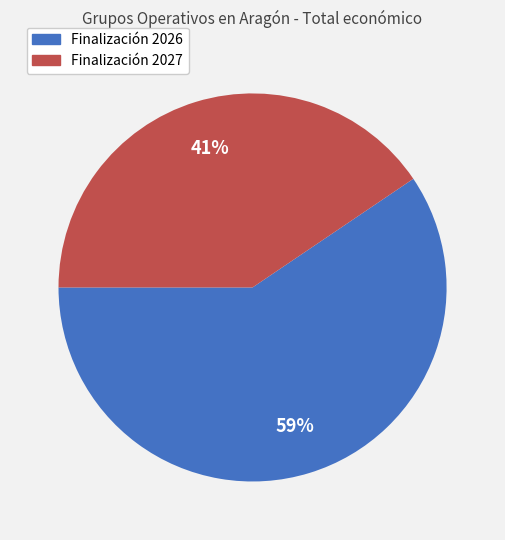

Count the number of slices in the pie.

2